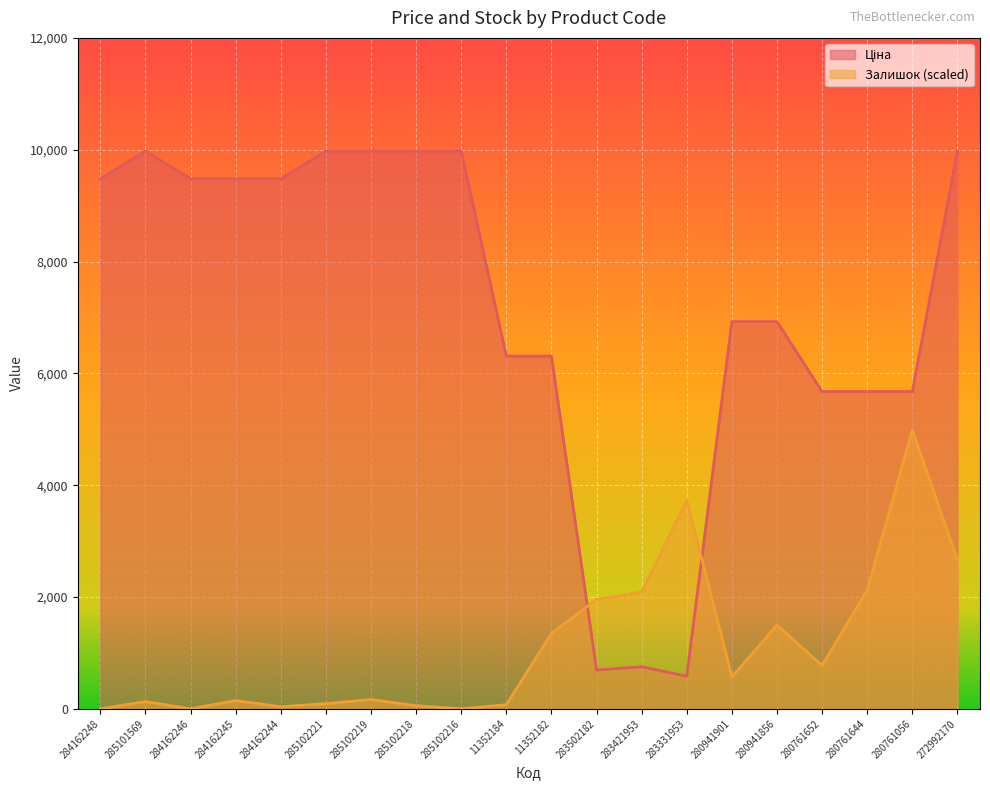

Reading right to left, what are all the values shown in this chart?

Ціна: 272992170=9975.0	280761056=5673.8	280761644=5673.8	280761652=5673.8	280941856=6925.7	280941901=6925.7	283331953=584.4	283421953=752.2	283502182=694.3	11352182=6308.8	11352184=6308.8	285102216=9975.0	285102218=9975.0	285102219=9975.0	285102221=9975.0	284162244=9480.1	284162245=9480.1	284162246=9480.1	285101569=9975.0	284162248=9480.1
Залишок: 272992170=2660.0	280761056=4987.5	280761644=2124.3	280761652=775.8	280941856=1496.2	280941901=572.6	283331953=3731.4	283421953=2087.4	283502182=1958.1	11352182=1348.5	11352184=73.9	285102216=0.0	285102218=55.4	285102219=166.2	285102221=92.4	284162244=36.9	284162245=147.8	284162246=0.0	285101569=129.3	284162248=0.0